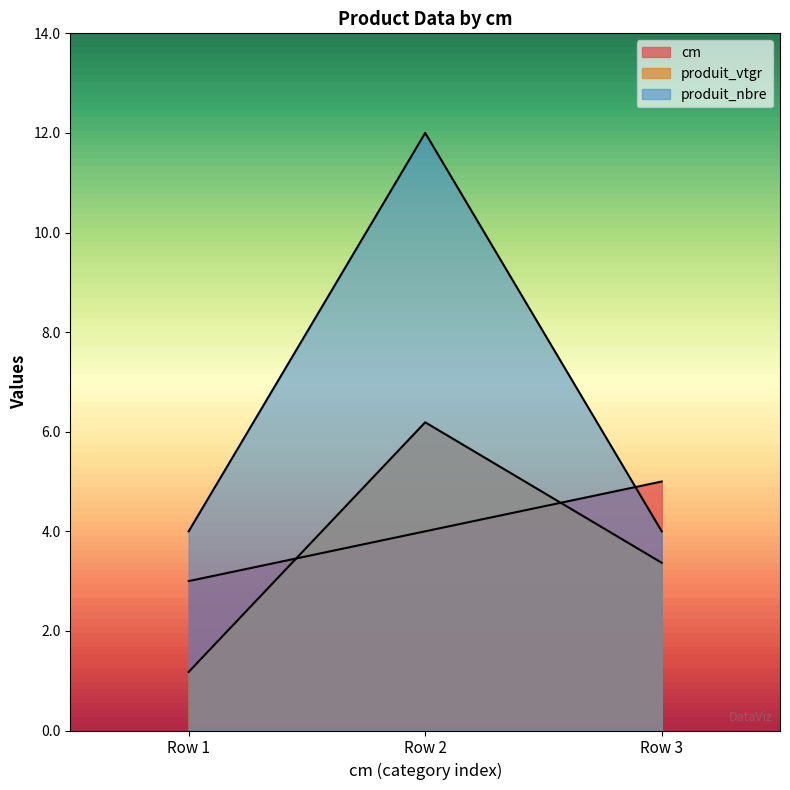

Reading left to right, list all the values displayed in this chart.

cm: Row 1=3.0	Row 2=4.0	Row 3=5.0
produit_vtgr: Row 1=1.2	Row 2=6.2	Row 3=3.4
produit_nbre: Row 1=4.0	Row 2=12.0	Row 3=4.0